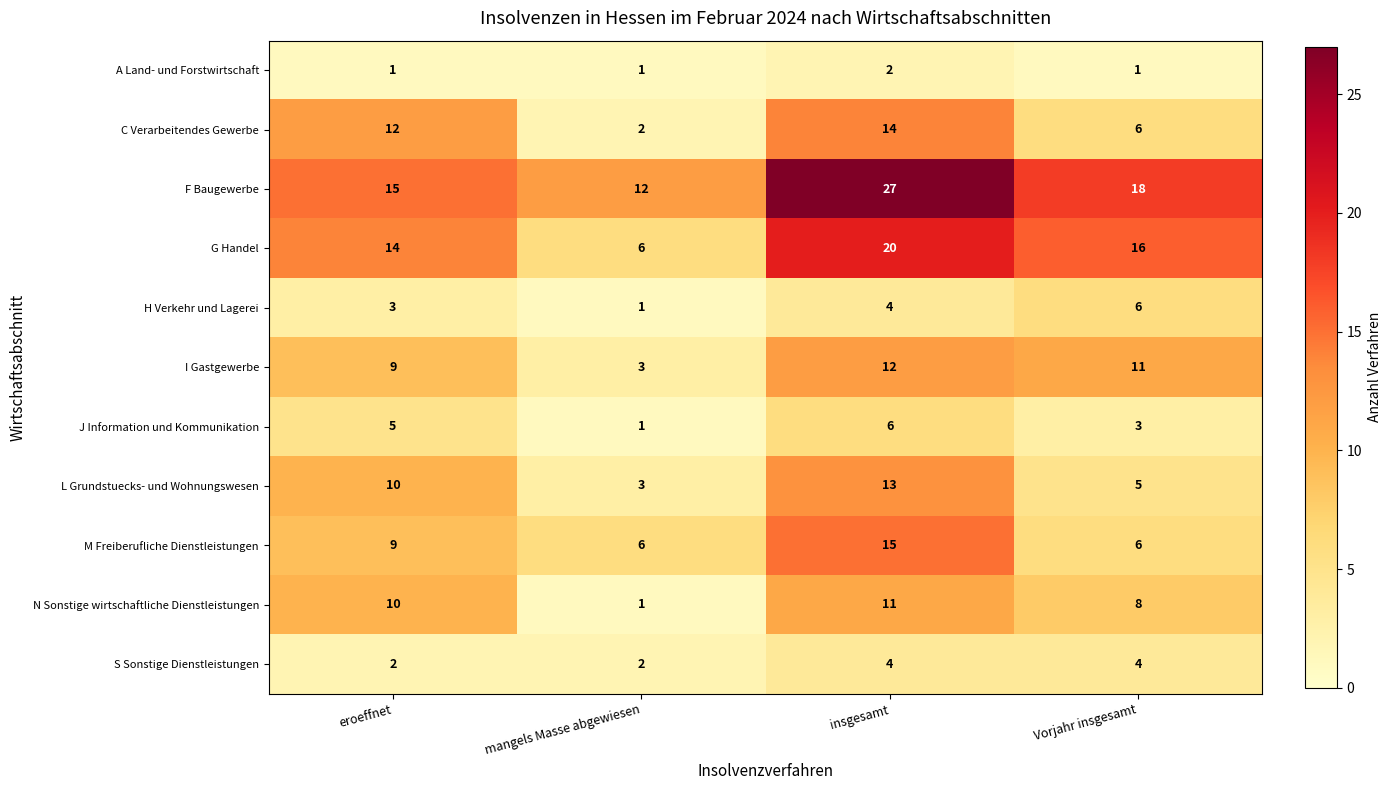

The value of A Land- und Forstwirtschaft at mangels Masse abgewiesen is 2. True or false?

False